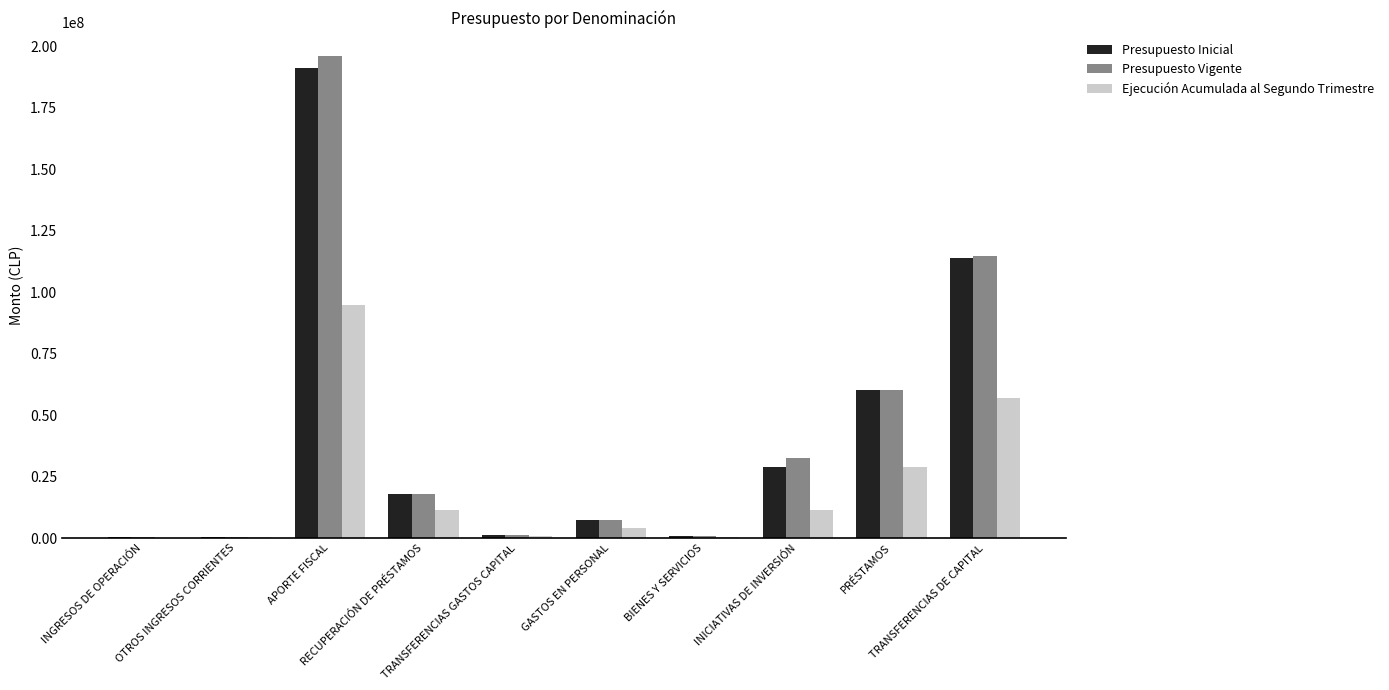

What is the maximum value for Presupuesto Inicial?

191005732